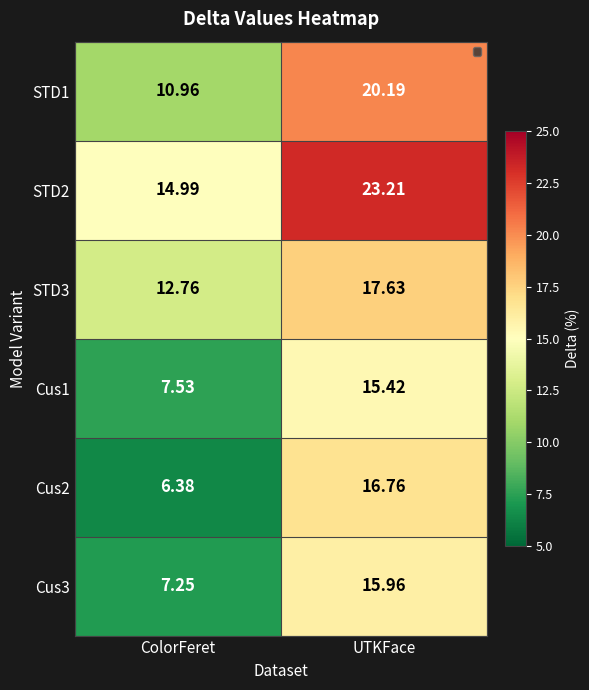

At ColorFeret, list the series in order from smallest to largest.

Cus2, Cus3, Cus1, STD1, STD3, STD2